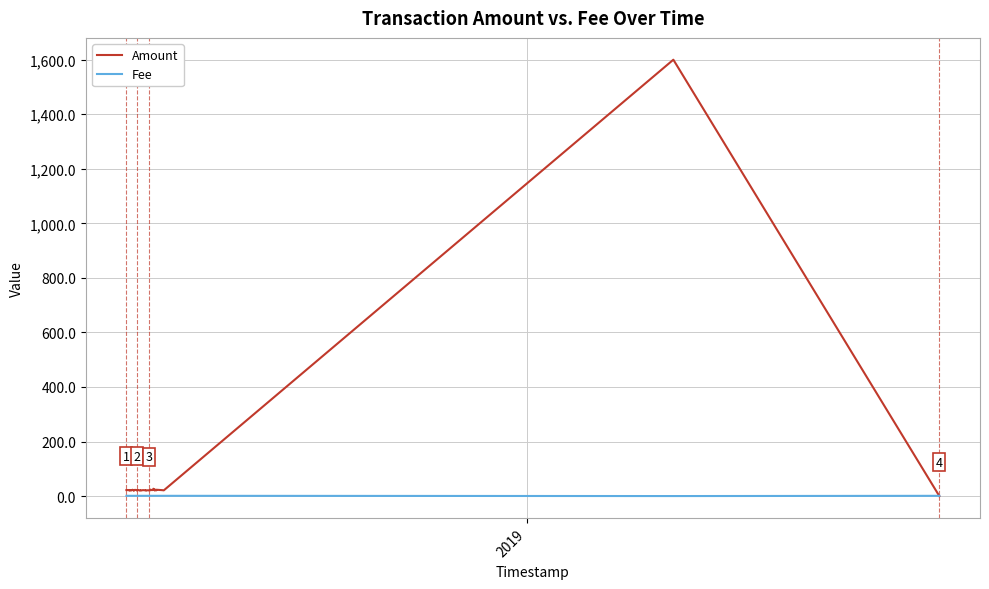

How many distinct data groups are displayed?

2